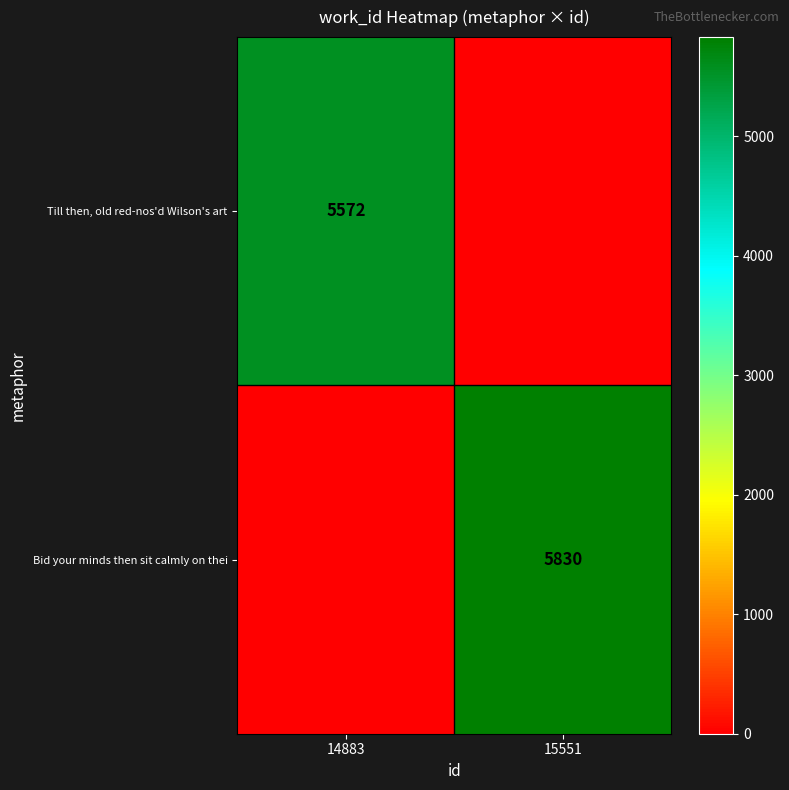

Is the value of Till then, old red-nos'd Wilson's art at 14883 greater than the value of Bid your minds then sit calmly on thei at 15551?

No